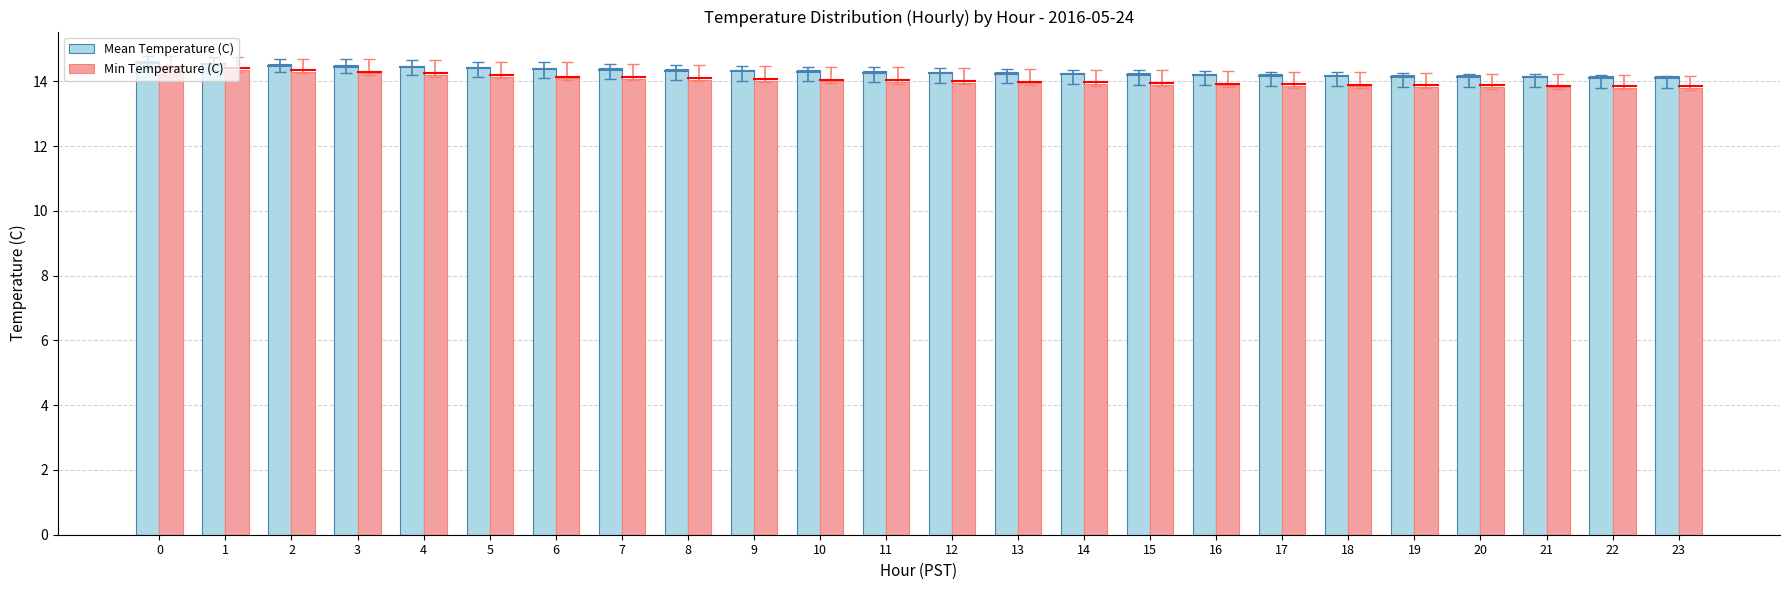

Is the value of Min Temperature (C) at 5 greater than the value of Mean Temperature (C) at 8?

No